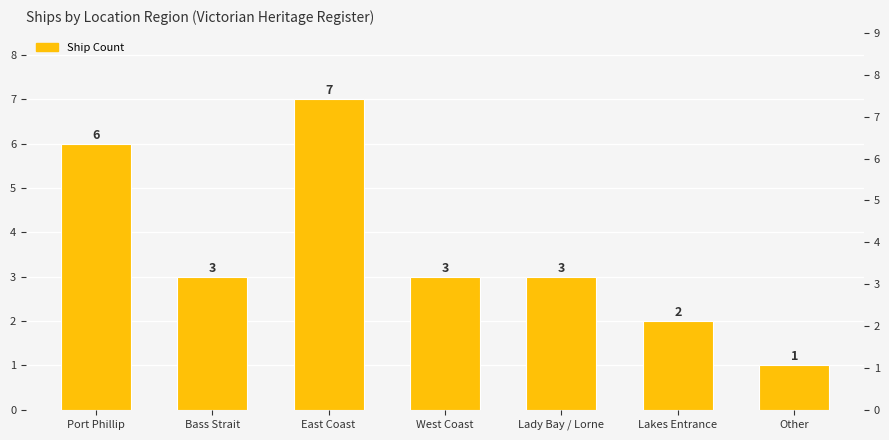

What value does the data have at Port Phillip?

6